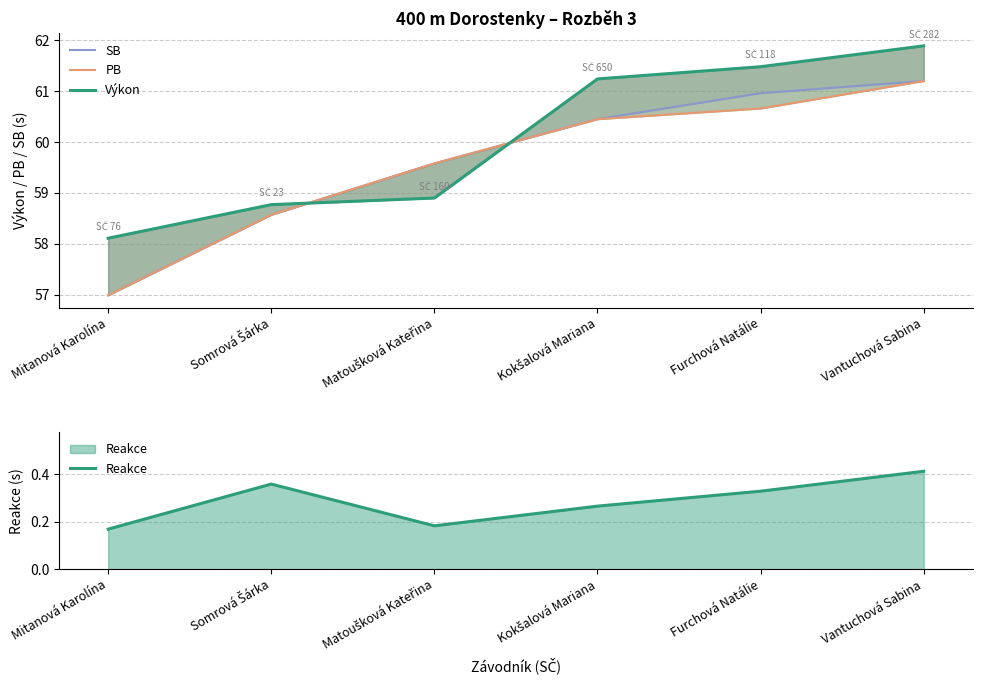

What is the spread (max minus min) of values at Kokšalová Mariana?

61.0